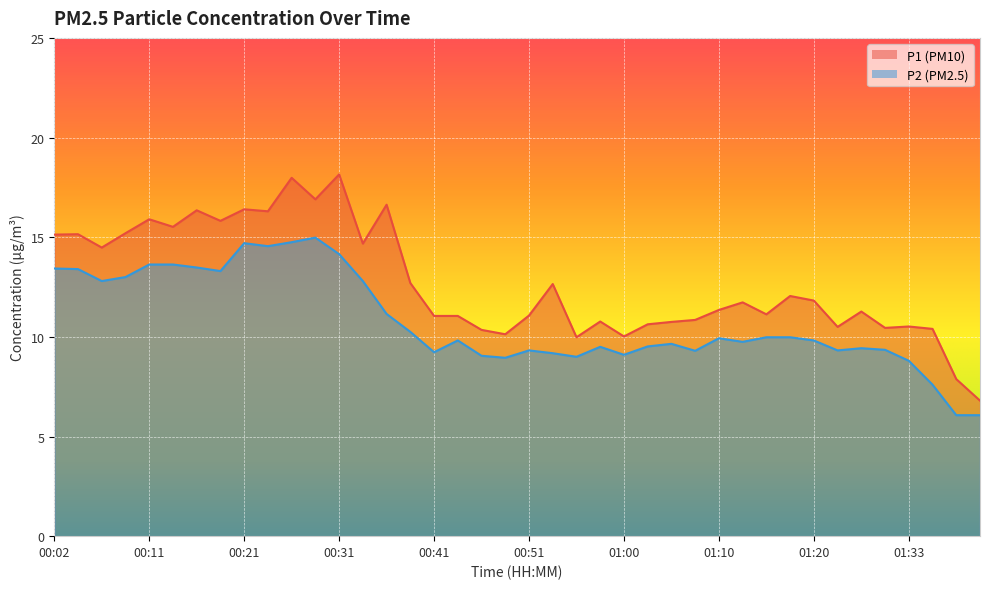

The value of P2 at 00:38 is 3.8. True or false?

False